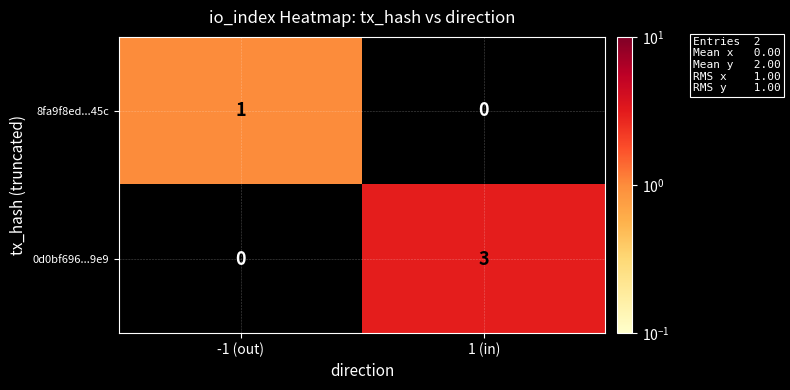

Which series changed the most between -1 (out) and 1 (in)?

0d0bf696...9e9